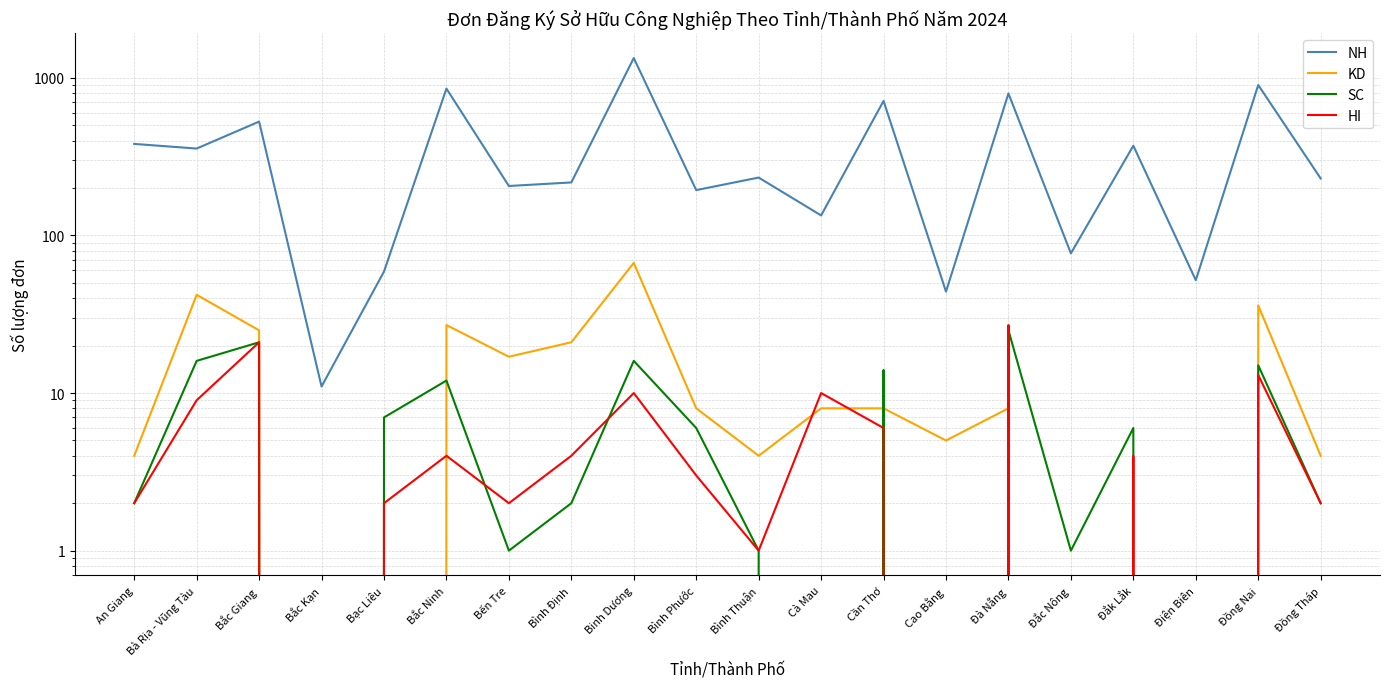

After their last crossing, which series has the higher values: SC or HI?

SC